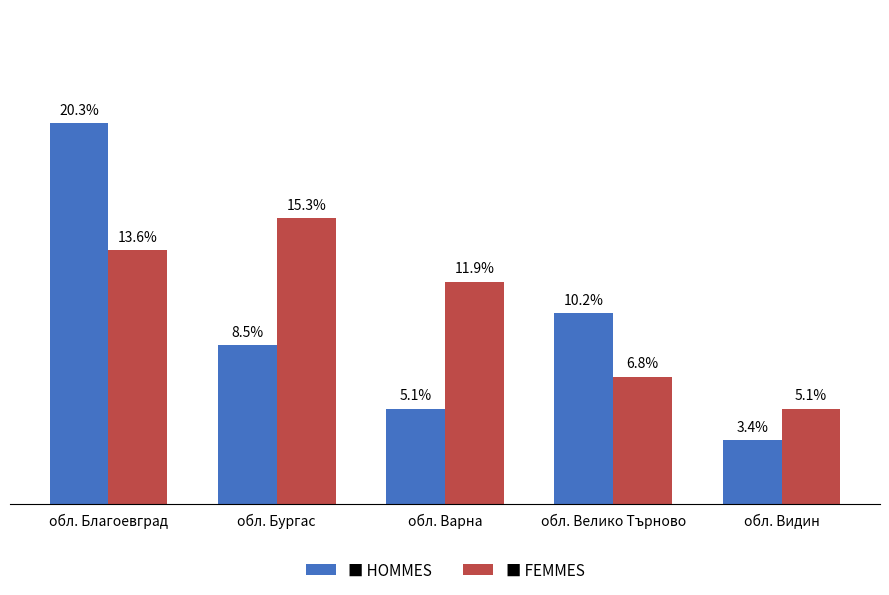

What is the label of the 4th bar from the right?

обл. Бургас